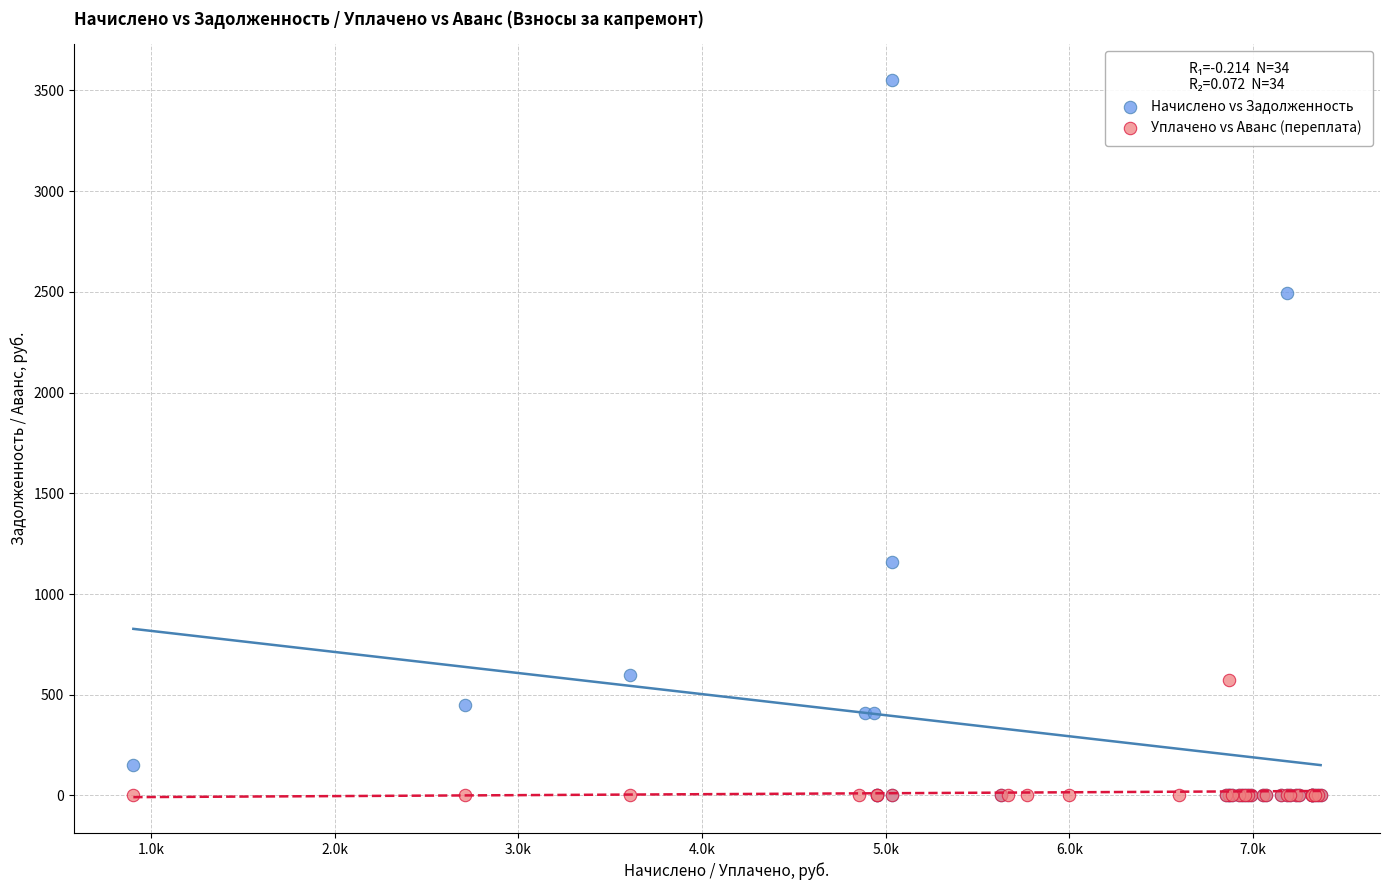

Which series reaches the maximum Y coordinate?

Начислено vs Задолженность